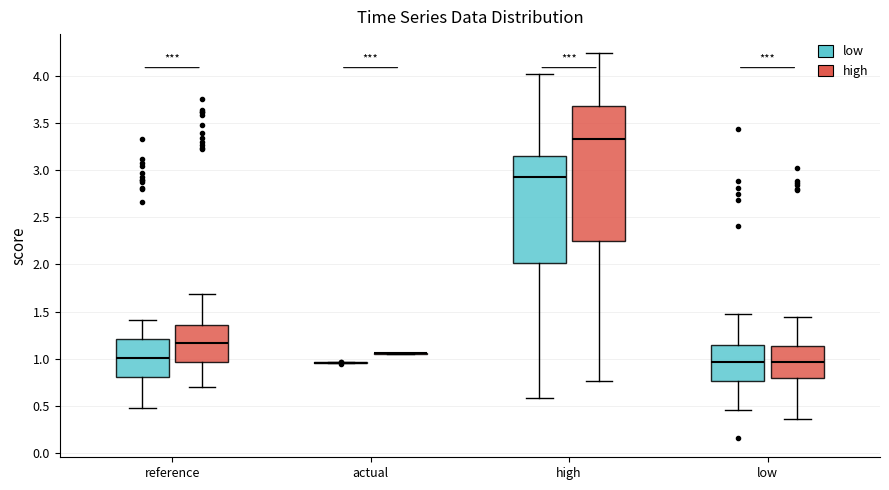

Reading left to right, read every box against the y-axis: the position of its median line, the range the box covers, and the ends of its whiskers. The values are not printed on the chart, so give them approximately, as read against the axis.

reference (low): median 1.00, box 0.80 to 1.20, whiskers 0.50 to 1.40
reference (high): median 1.15, box 0.95 to 1.35, whiskers 0.70 to 1.70
actual (low): box collapsed to a line at 0.95, whiskers 0.95 to 0.95
actual (high): box collapsed to a line at 1.05, whiskers 1.05 to 1.05
high (low): median 2.90, box 2.00 to 3.15, whiskers 0.60 to 4.00
high (high): median 3.30, box 2.25 to 3.65, whiskers 0.75 to 4.25
low (low): median 0.95, box 0.75 to 1.15, whiskers 0.45 to 1.45
low (high): median 0.95, box 0.80 to 1.15, whiskers 0.35 to 1.45